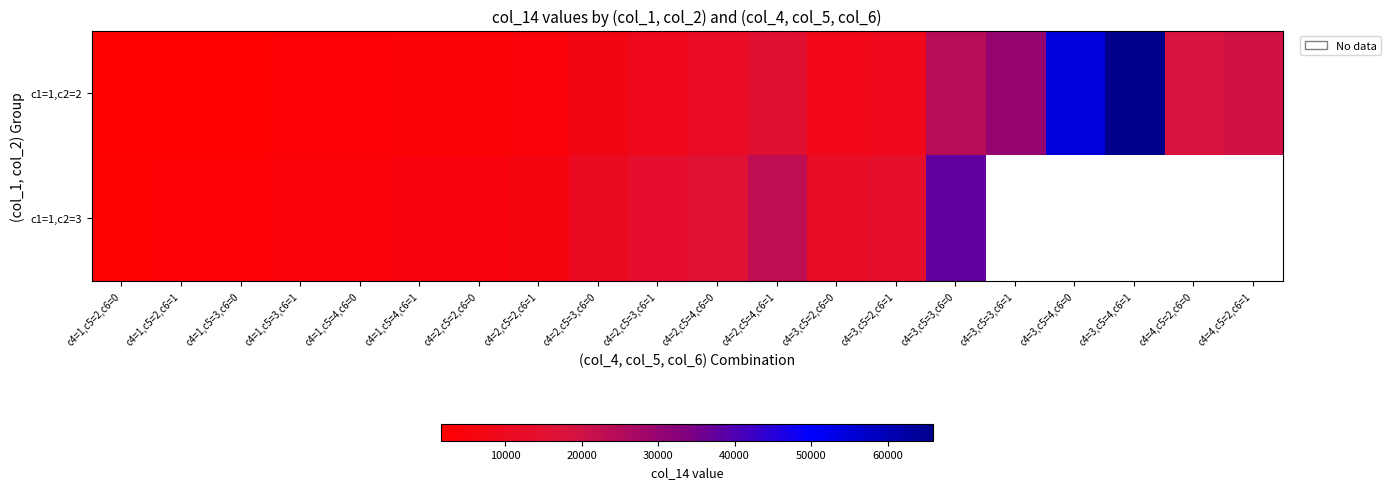

What is the difference between the highest and lowest values at c4=2,c5=4,c6=1?

7991.0